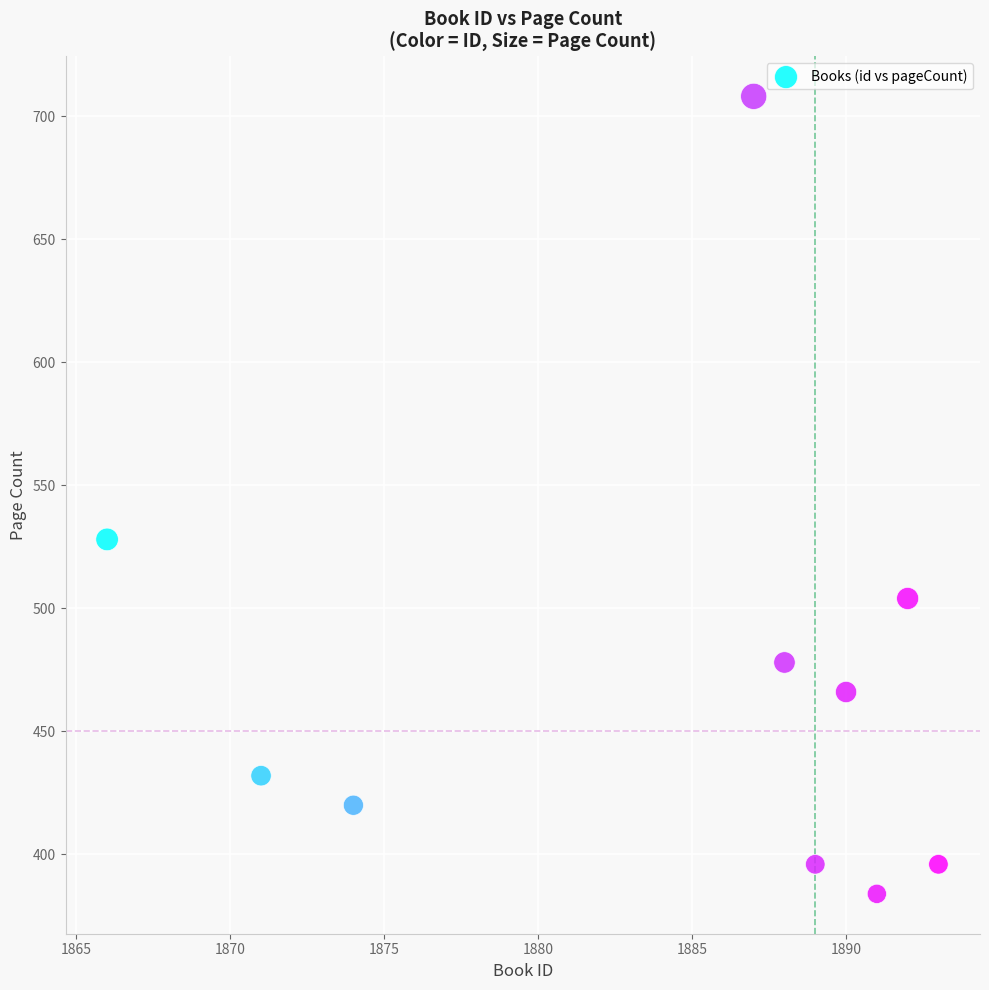

What Y value in the scatter plot is closest to 546?

528